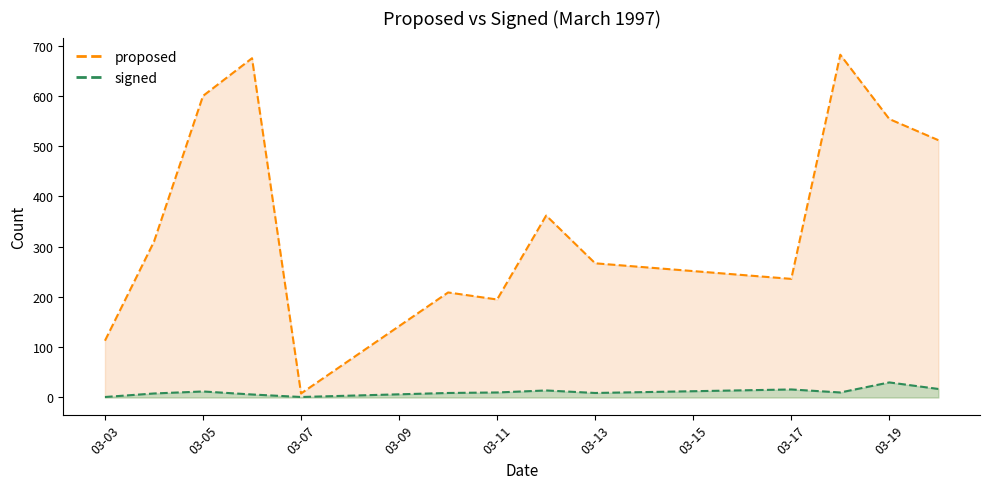

Rank the categories by signed value from highest to lowest.

1997-03-19, 1997-03-20, 1997-03-17, 1997-03-12, 1997-03-05, 1997-03-11, 1997-03-18, 1997-03-10, 1997-03-13, 1997-03-04, 1997-03-06, 1997-03-03, 1997-03-07